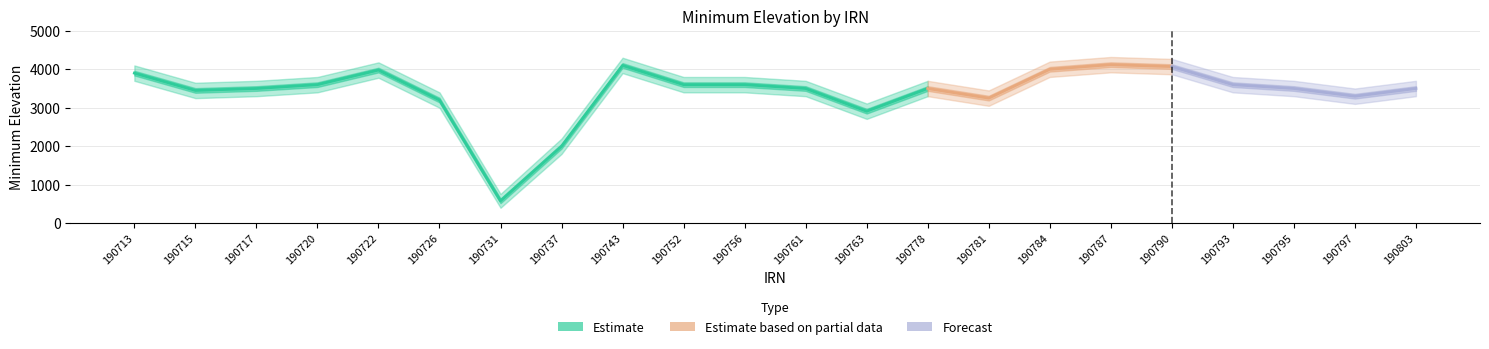

What is the maximum value for Minimum Elevation upper?

4320